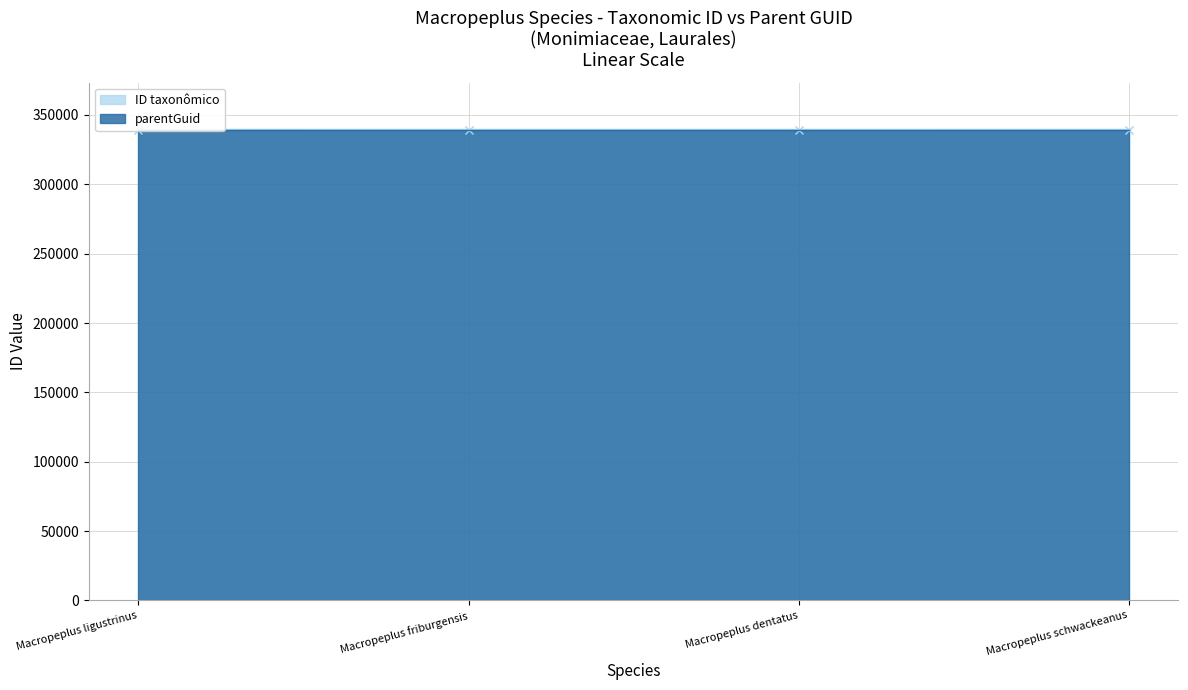

Where is the data nearest to the value 339428?

Macropeplus ligustrinus